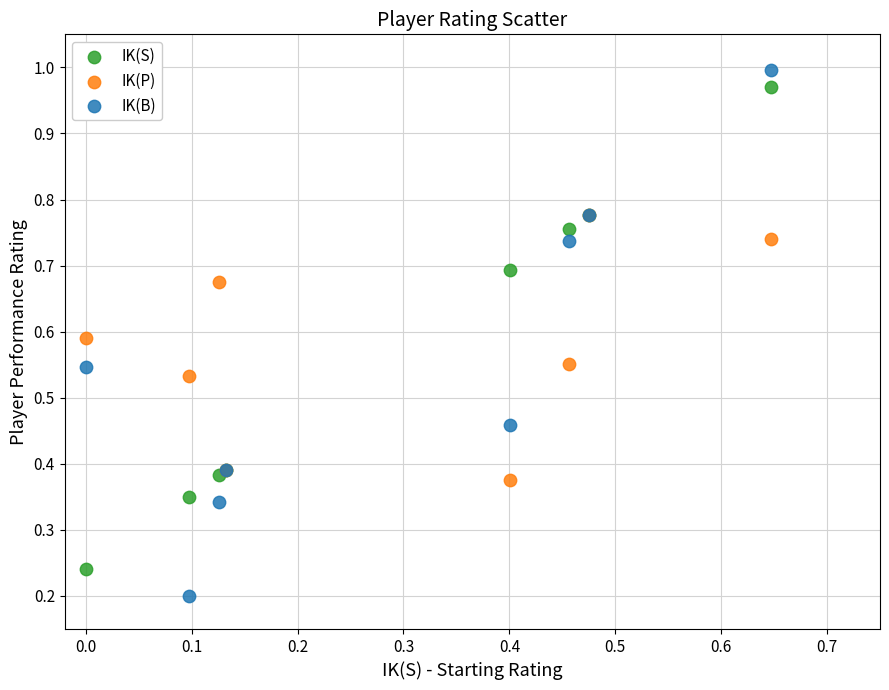

Which series reaches the minimum Y coordinate?

IK(B)